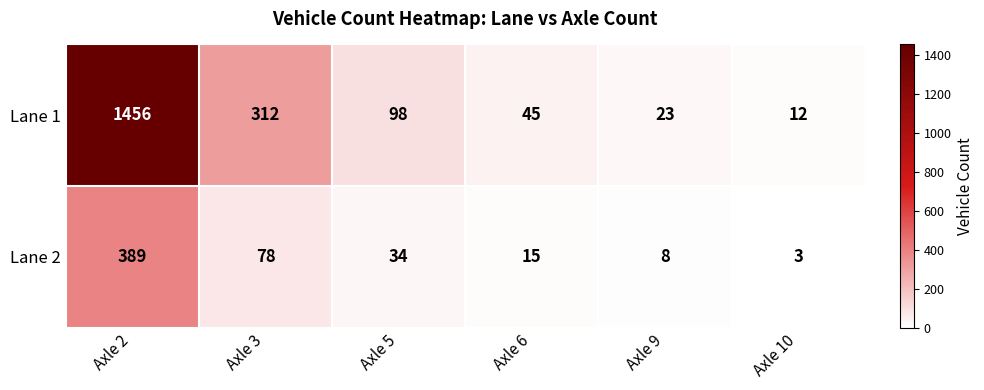

Reading right to left, what are all the values shown in this chart?

Lane 1: 12	23	45	98	312	1456
Lane 2: 3	8	15	34	78	389